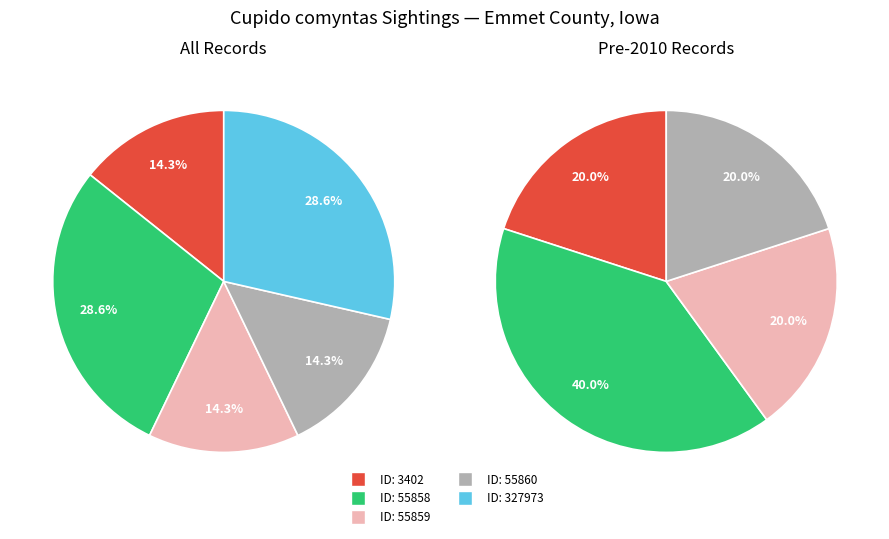

To the nearest percent, what is the difference between the 55859 and 327973 slice percentages?

14%